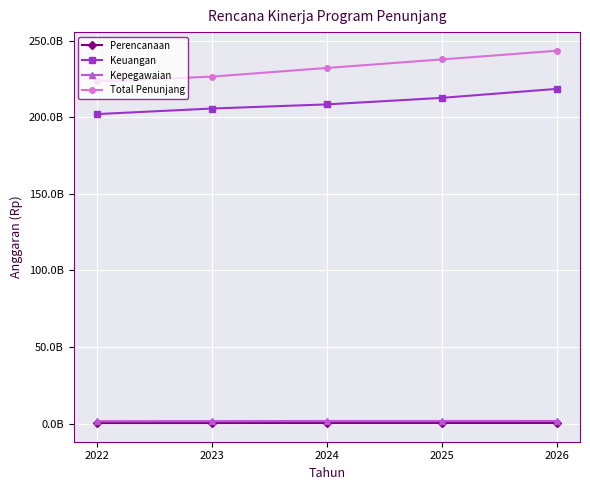

Is this an area chart (filled region under the line)?

No